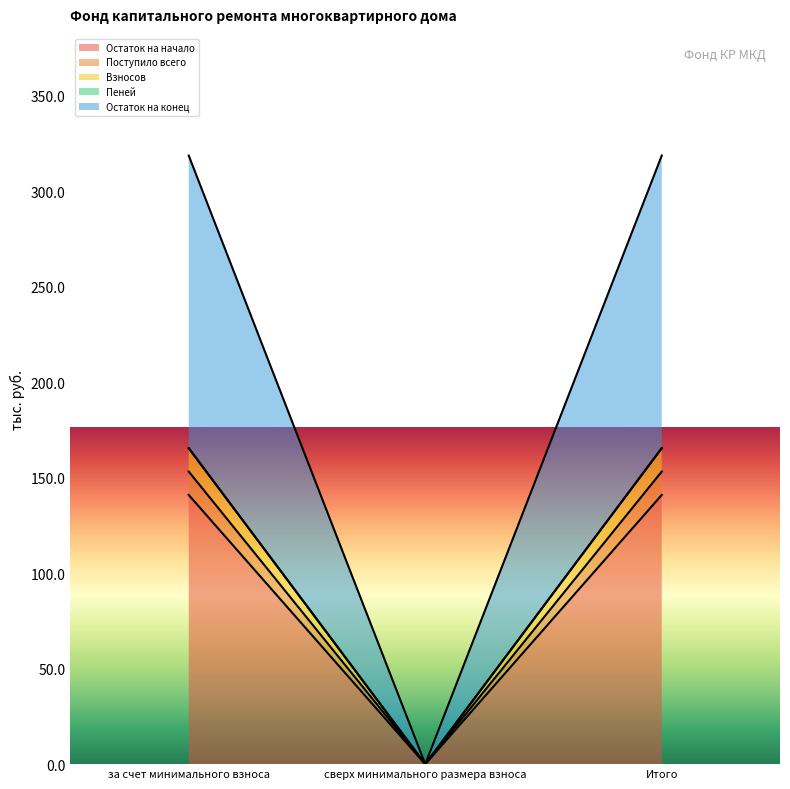

Reading left to right, transcribe all the data shown in this chart.

Остаток на начало: 141.0	0.0	141.0
Поступило всего: 153.2	0.0	153.2
Взносов: 165.5	0.0	165.5
Остаток на конец: 318.7	0.0	318.7